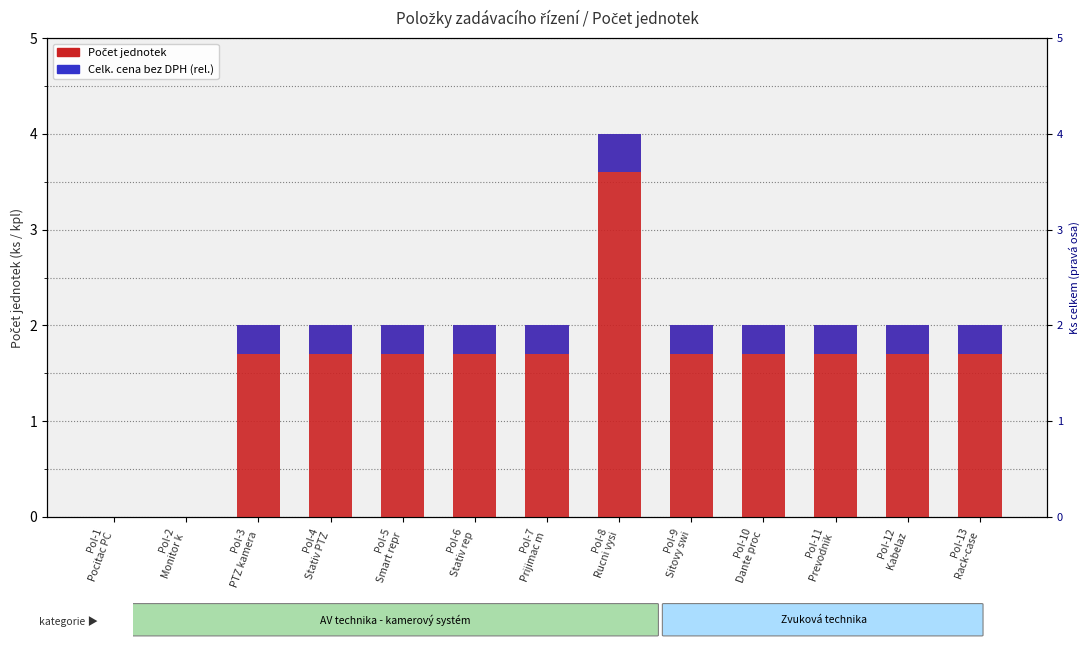

How many bars are there in each group?

2